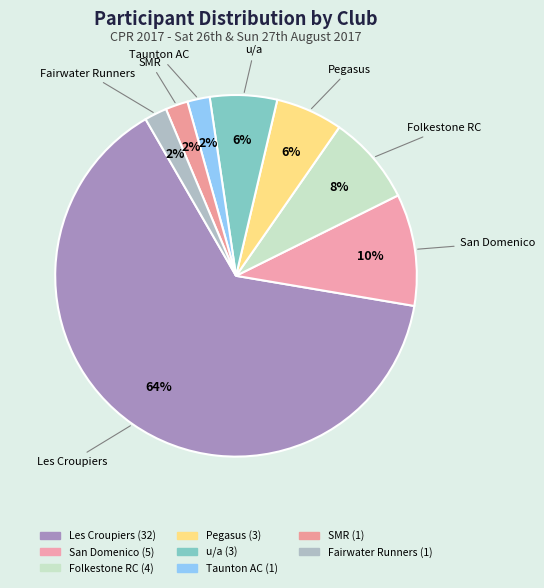

Do San Domenico and SMR together represent more than half of the pie?

No